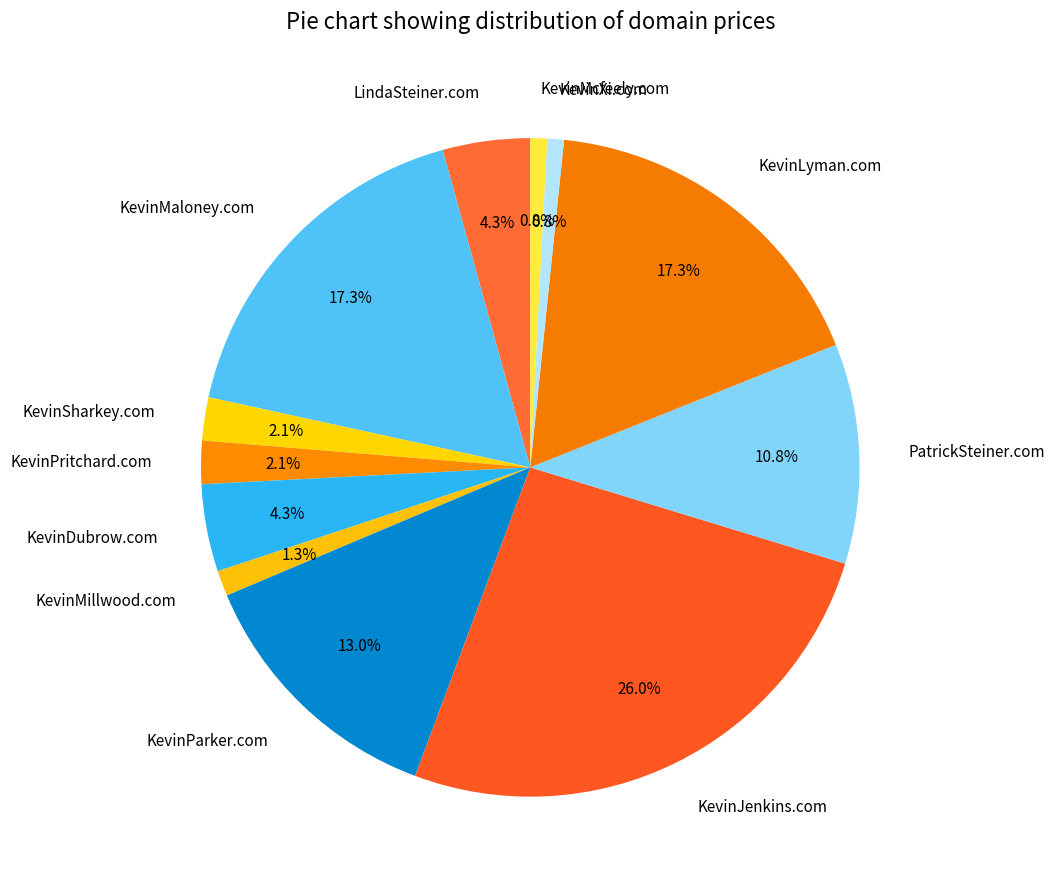

To the nearest percent, what portion does KevinDubrow.com represent?

4%